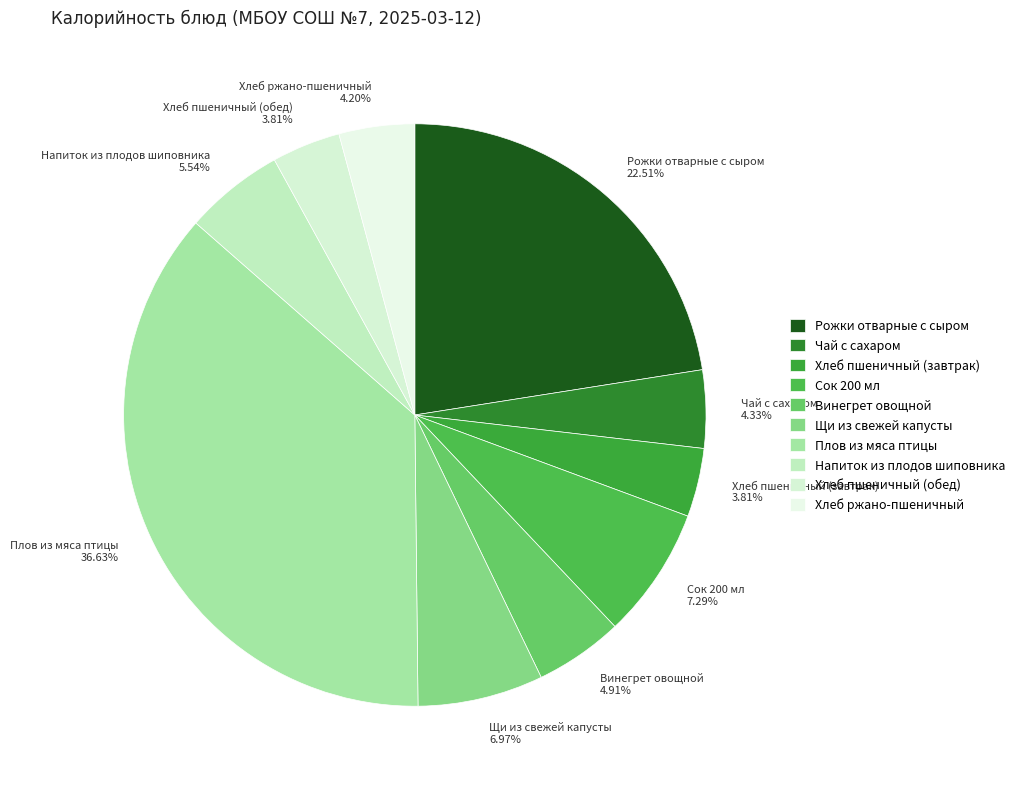

What is the ratio of the value at Сок 200 мл to the value at Плов из мяса птицы?

0.2